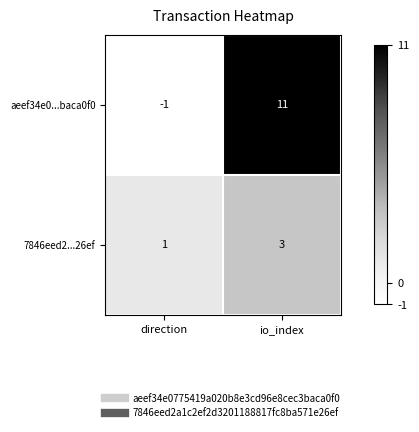

Rank the series at io_index from highest to lowest value.

aeef34e0...baca0f0, 7846eed2...26ef